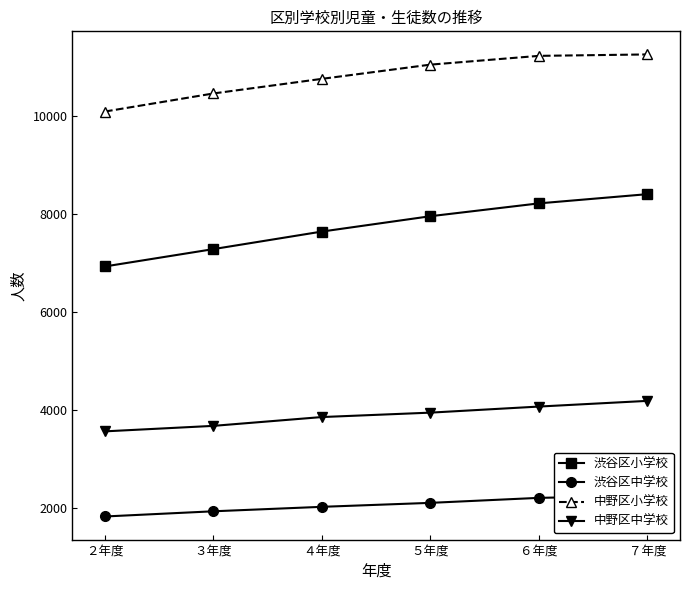

Reading left to right, list all the values displayed in this chart.

渋谷区小学校: ２年度=6923	３年度=7277	４年度=7635	５年度=7948	６年度=8210	７年度=8398
渋谷区中学校: ２年度=1821	３年度=1927	４年度=2018	５年度=2099	６年度=2201	７年度=2244
中野区小学校: ２年度=10084	３年度=10453	４年度=10751	５年度=11041	６年度=11220	７年度=11249
中野区中学校: ２年度=3558	３年度=3670	４年度=3850	５年度=3940	６年度=4064	７年度=4180